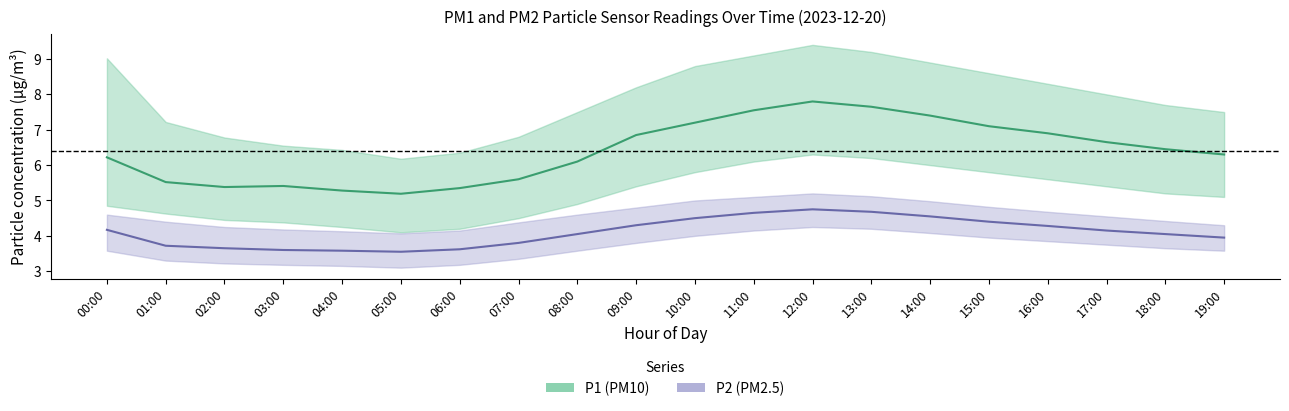

Rank the series at 19:00 from highest to lowest value.

P1_upper, P1_mean, P1_lower, P2_upper, P2_mean, P2_lower